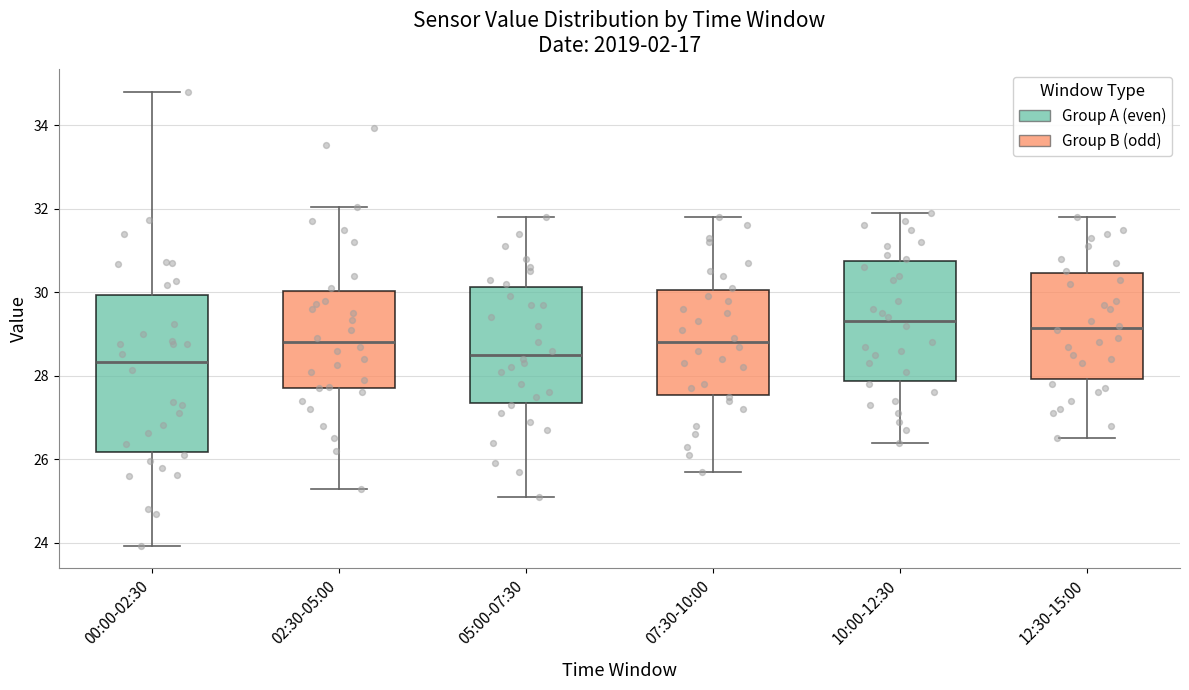

Which box is the tallest, from its lower edge to its upper edge?

00:00-02:30